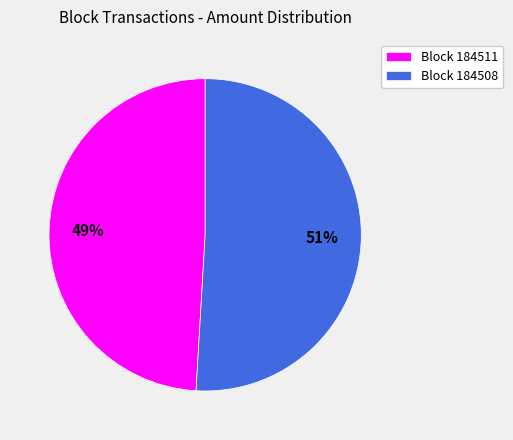

What is the ratio of the value at Block 184508 to the value at Block 184511?

1.0